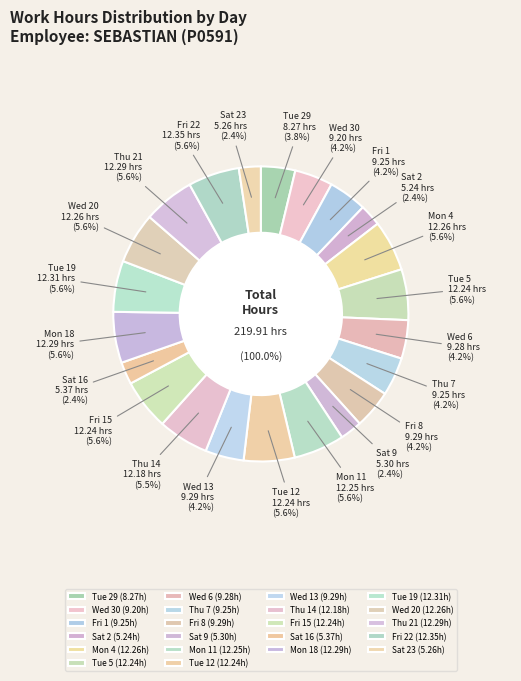

What is the ratio of the value at Sat 9 to the value at Wed 20?

0.4